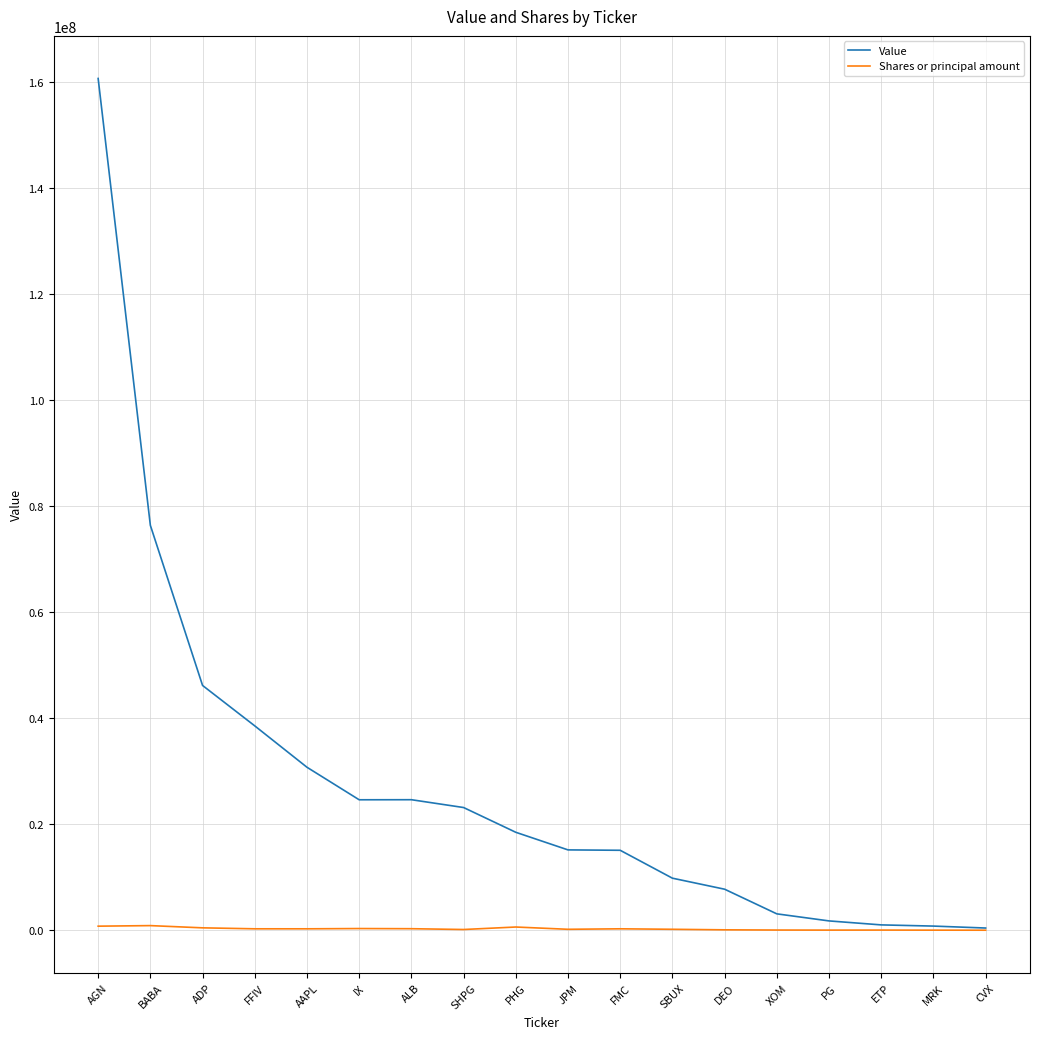

List the series in order of their overall mean, lowest first.

Shares or principal amount, Value